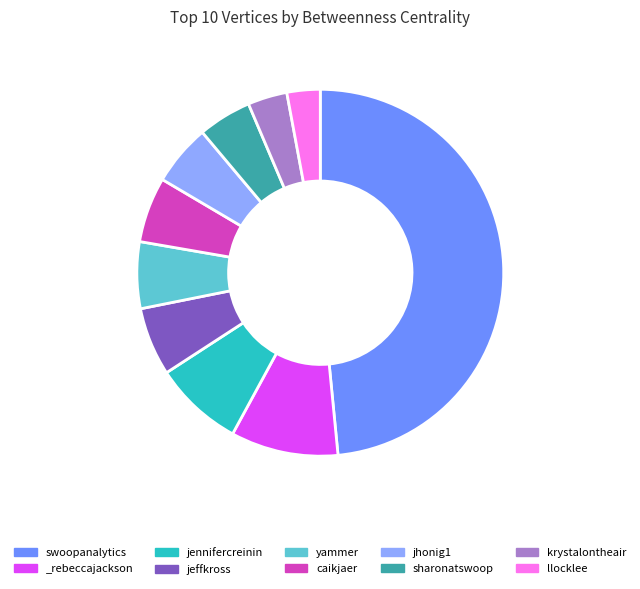

What is the ratio of the value at llocklee to the value at jennifercreinin?

0.4